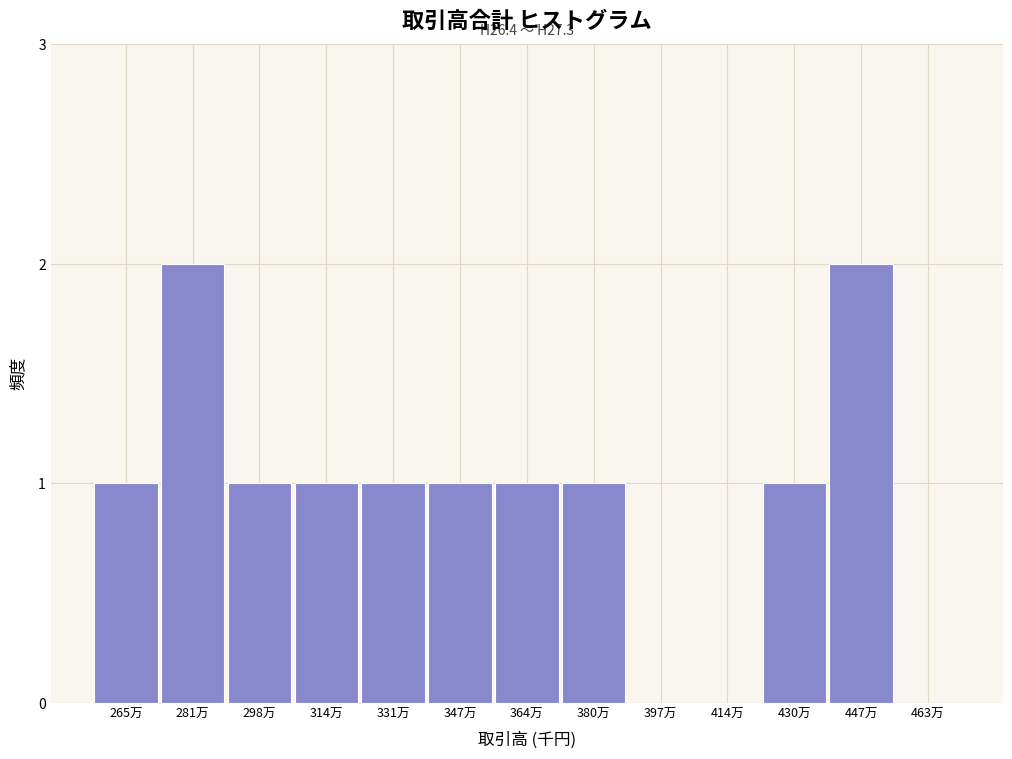

Reading right to left, what are all the values shown in this chart?

463万=0	447万=2	430万=1	414万=0	397万=0	380万=1	364万=1	347万=1	331万=1	314万=1	298万=1	281万=2	265万=1